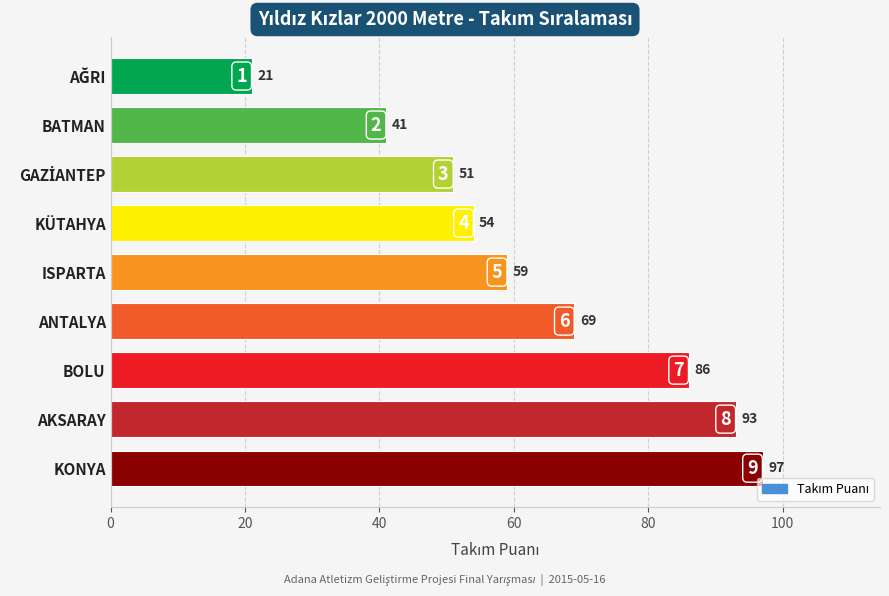

What position from the bottom is ANTALYA?

4